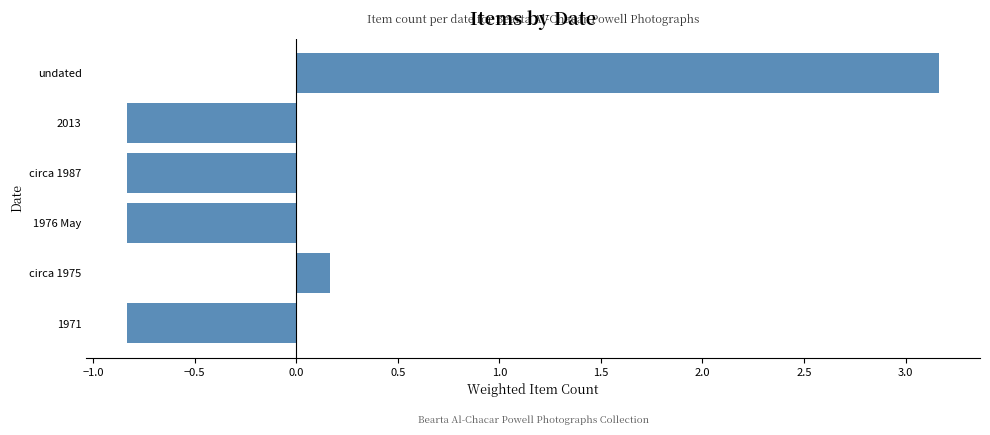

How many values exceed 0?

2